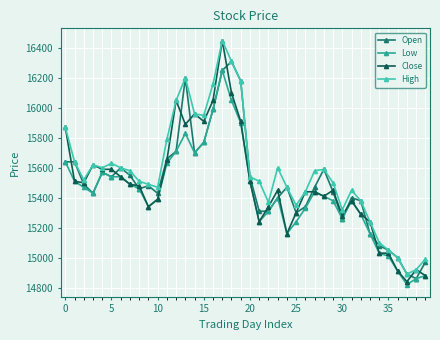

At how many categories does at least one series exceed 15138?

34